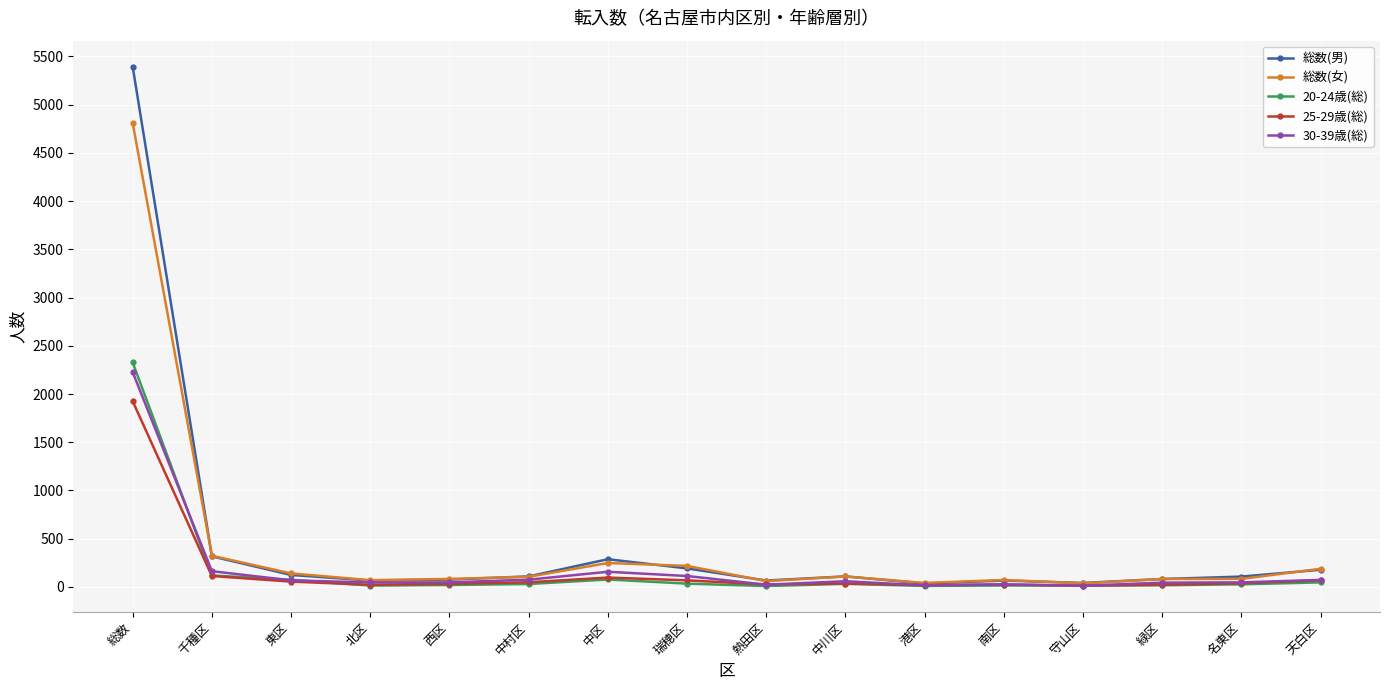

At how many categories does at least one series exceed 252?

3